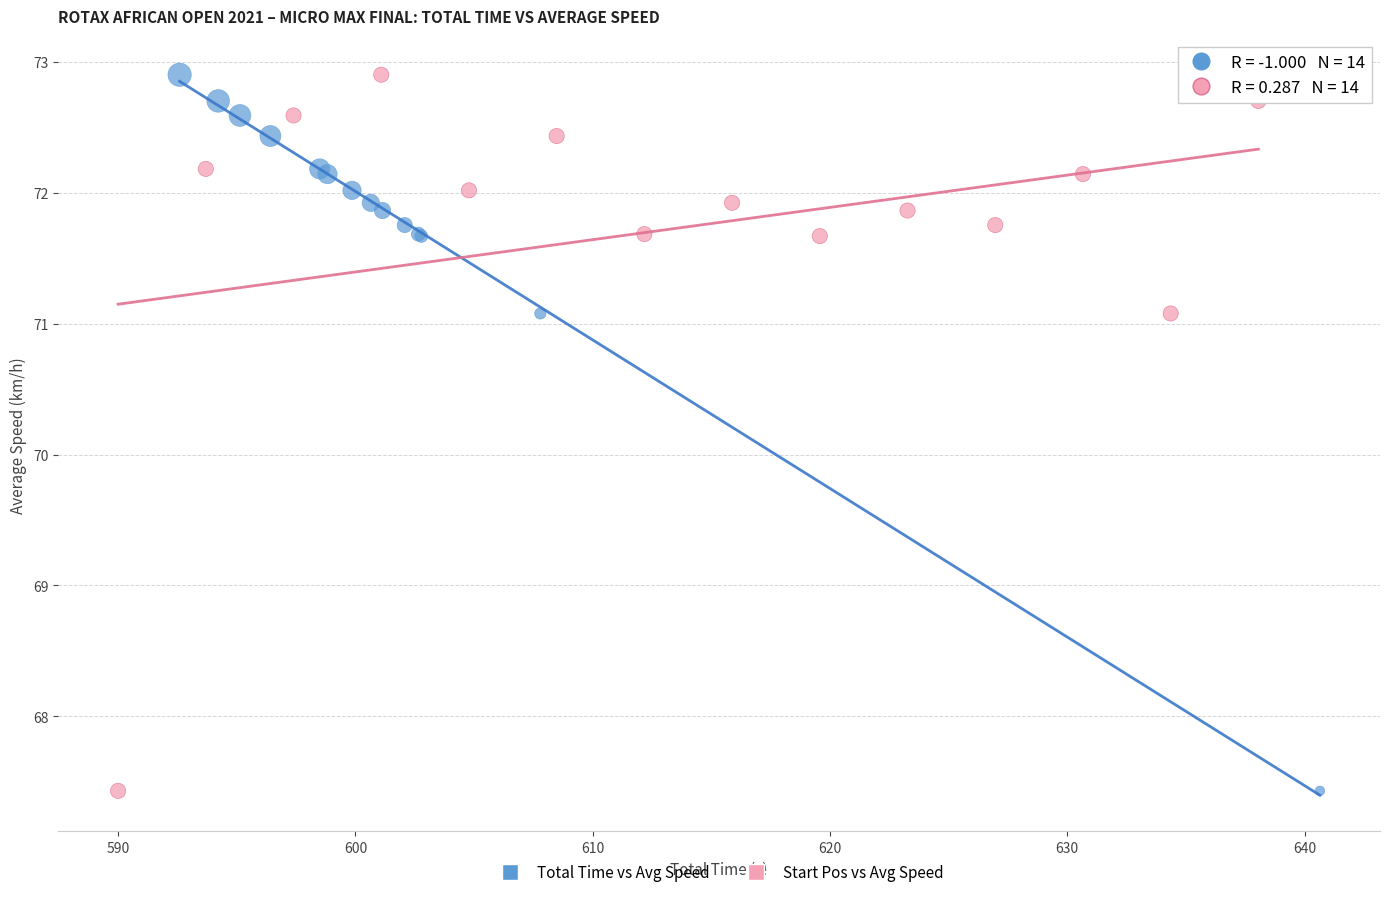

What are all the series names shown in the legend?

Total Time vs Avg Speed, Start Pos vs Avg Speed